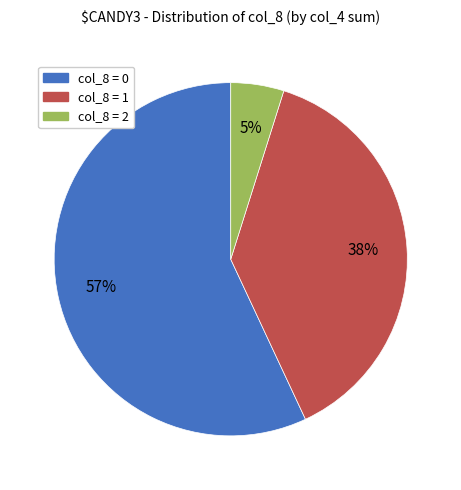

To the nearest percent, what is the average slice percentage?

33%